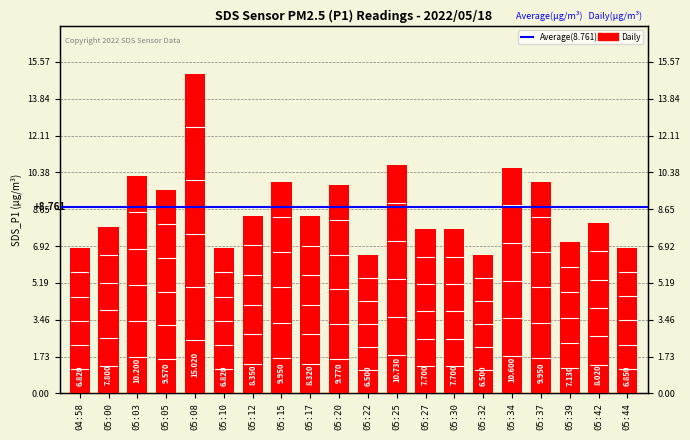

What is the change in value from 05:34 to 05:39?

-3.5